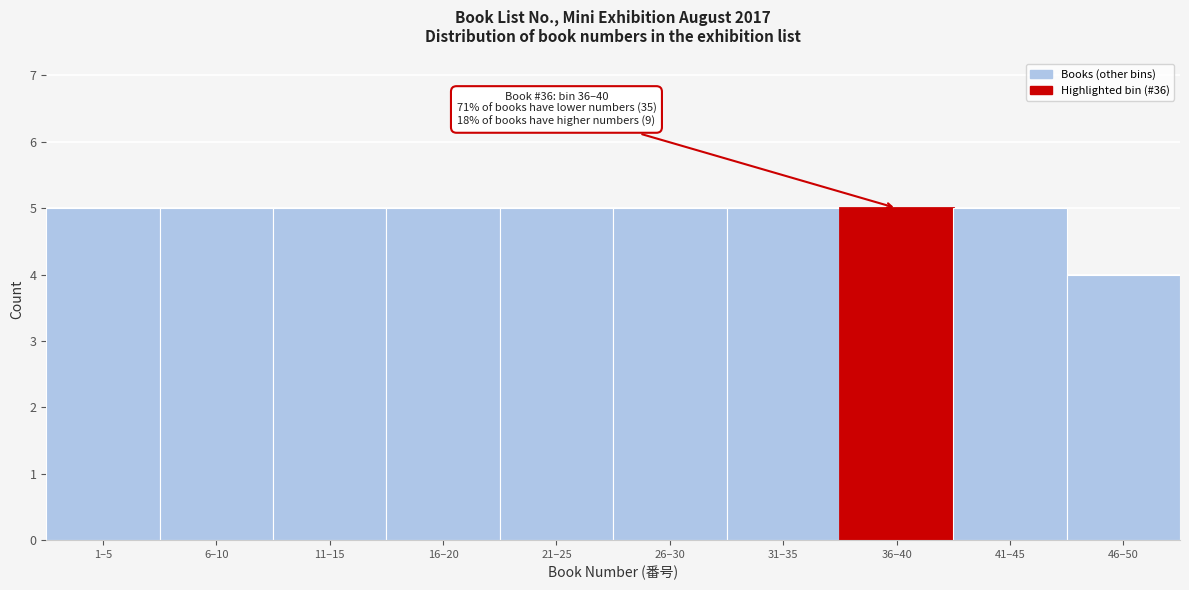

Reading left to right, list all the values displayed in this chart.

1–5=5	6–10=5	11–15=5	16–20=5	21–25=5	26–30=5	31–35=5	36–40=5	41–45=5	46–50=4